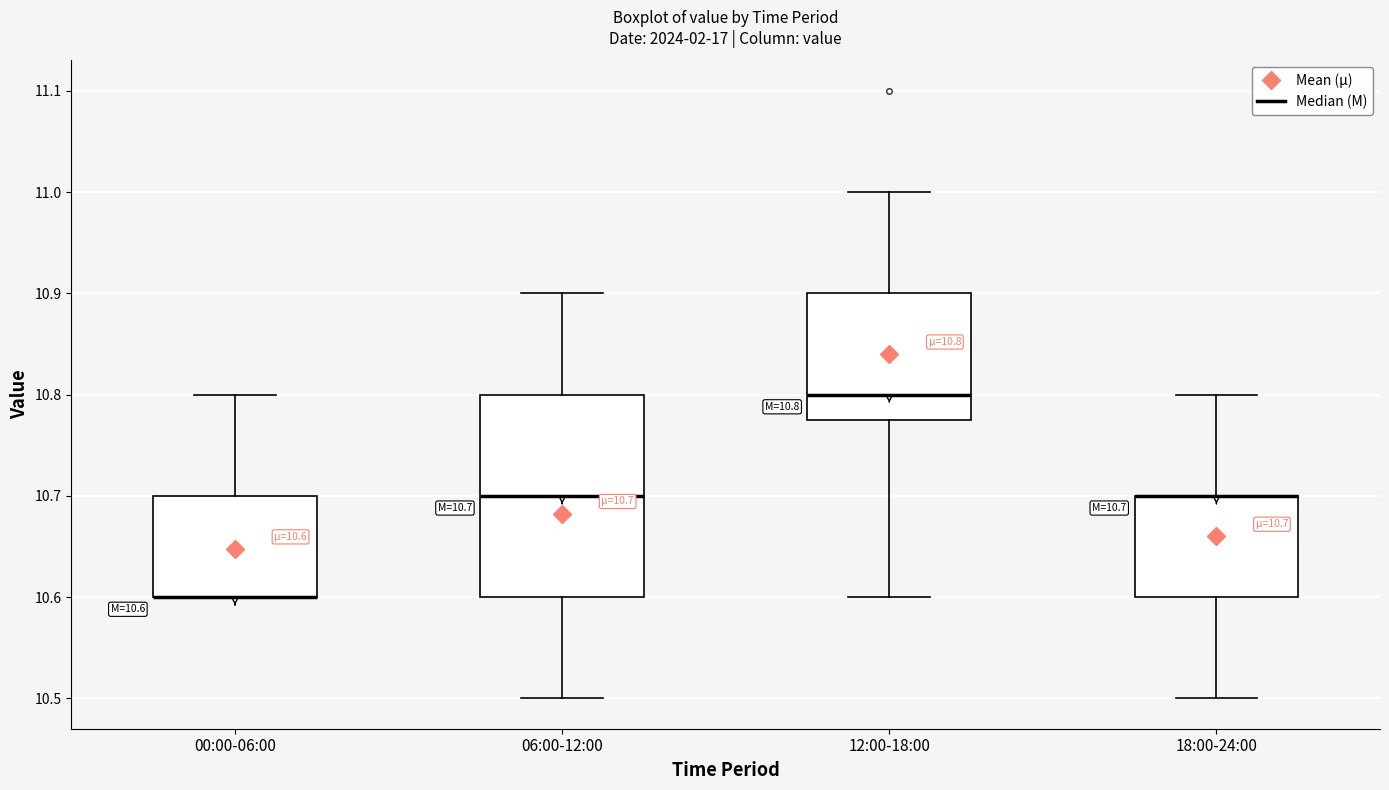

Which box is the tallest, from its lower edge to its upper edge?

06:00-12:00